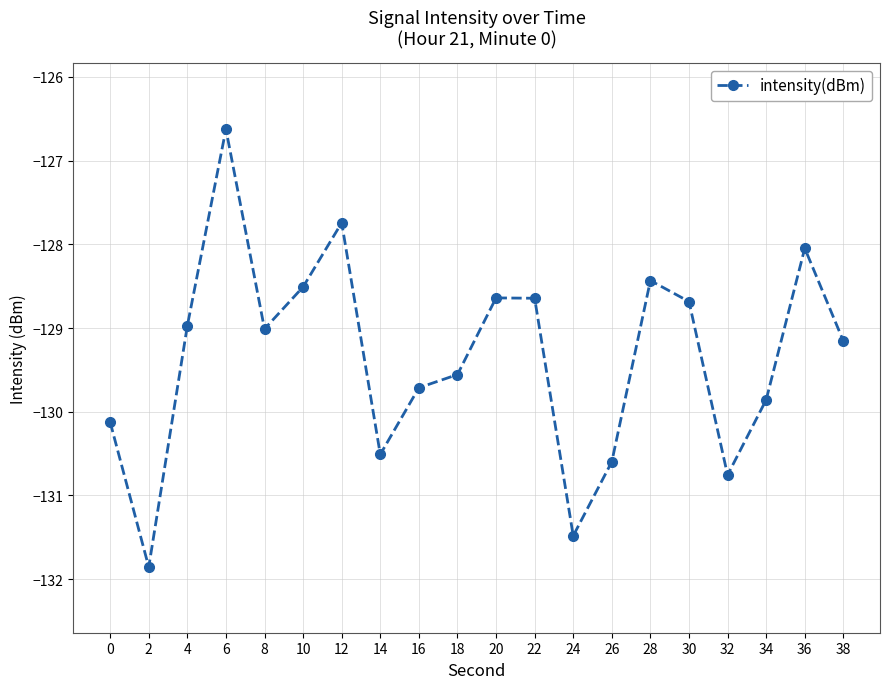

What is the change in value from 2 to 28?

+3.4